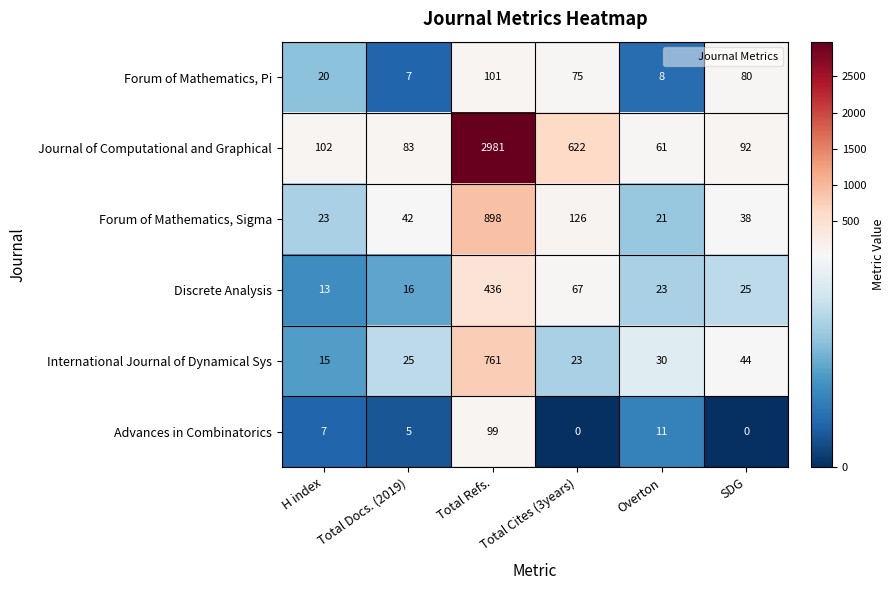

Rank the series at Total Docs. (2019) from lowest to highest value.

Advances in Combinatorics, Forum of Mathematics, Pi, Discrete Analysis, International Journal of Dynamical Sys, Forum of Mathematics, Sigma, Journal of Computational and Graphical